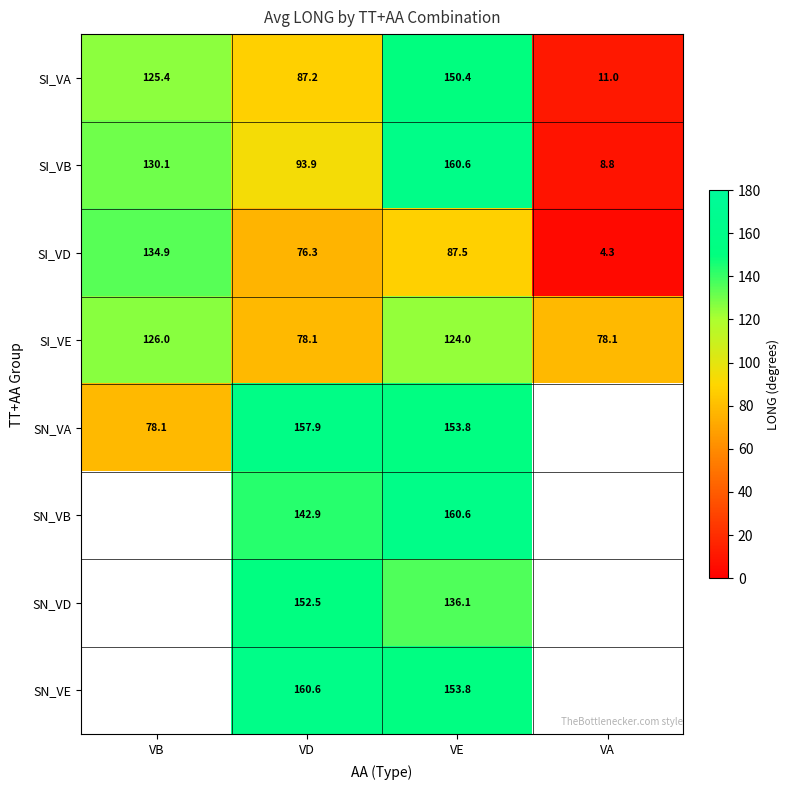

Is the value of SI_VE at VB greater than the value of SN_VE at VD?

No